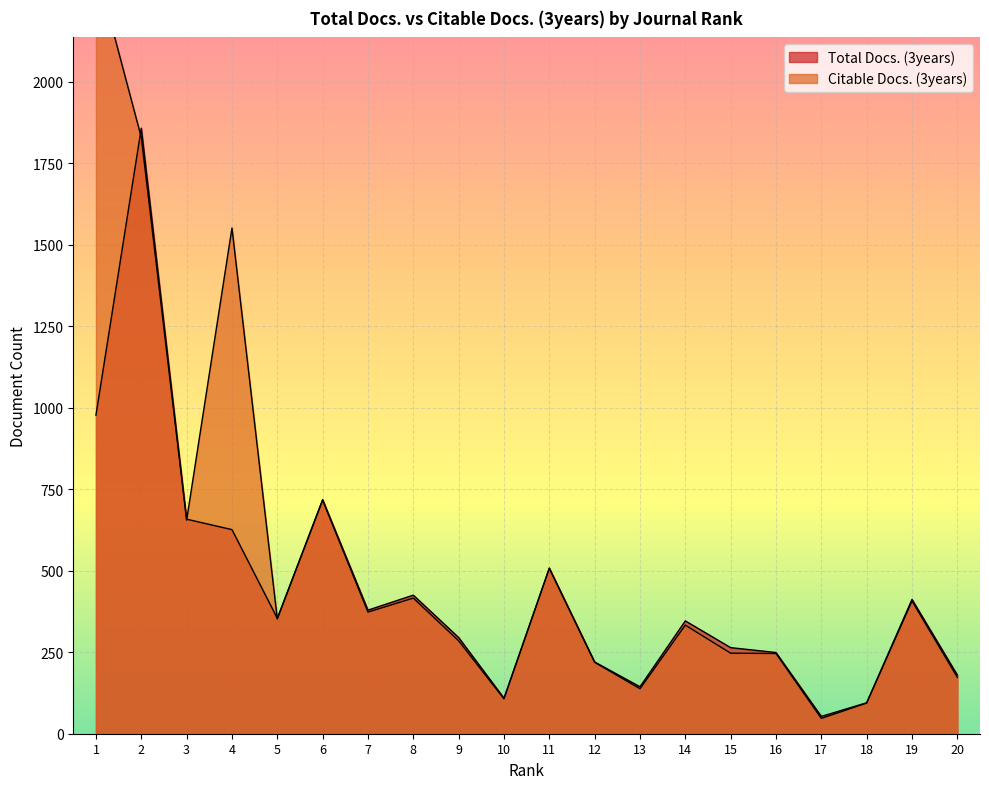

What is the difference between the Citable Docs. (3years) values at 8 and 16?

170